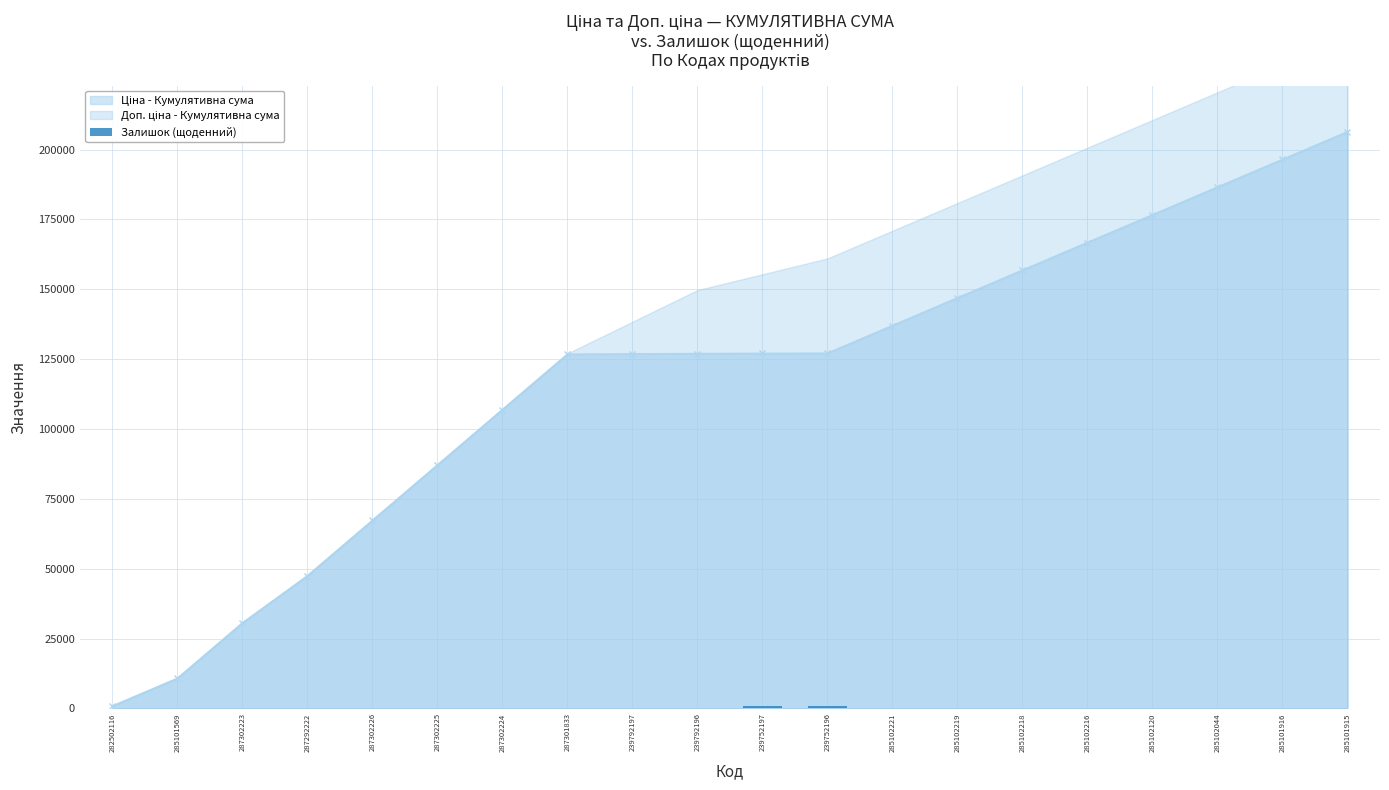

What is the value of the 5th bar from the left?

1